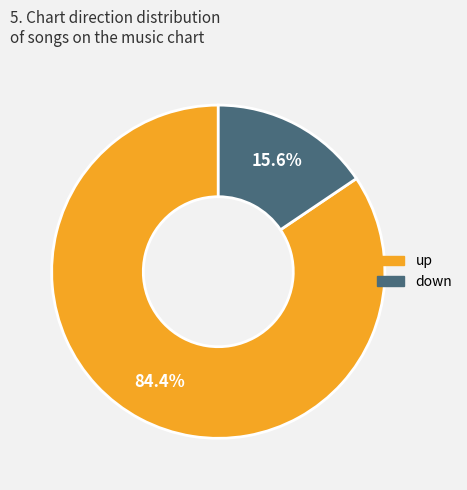

What percentage is NOT represented by up?

15.6%